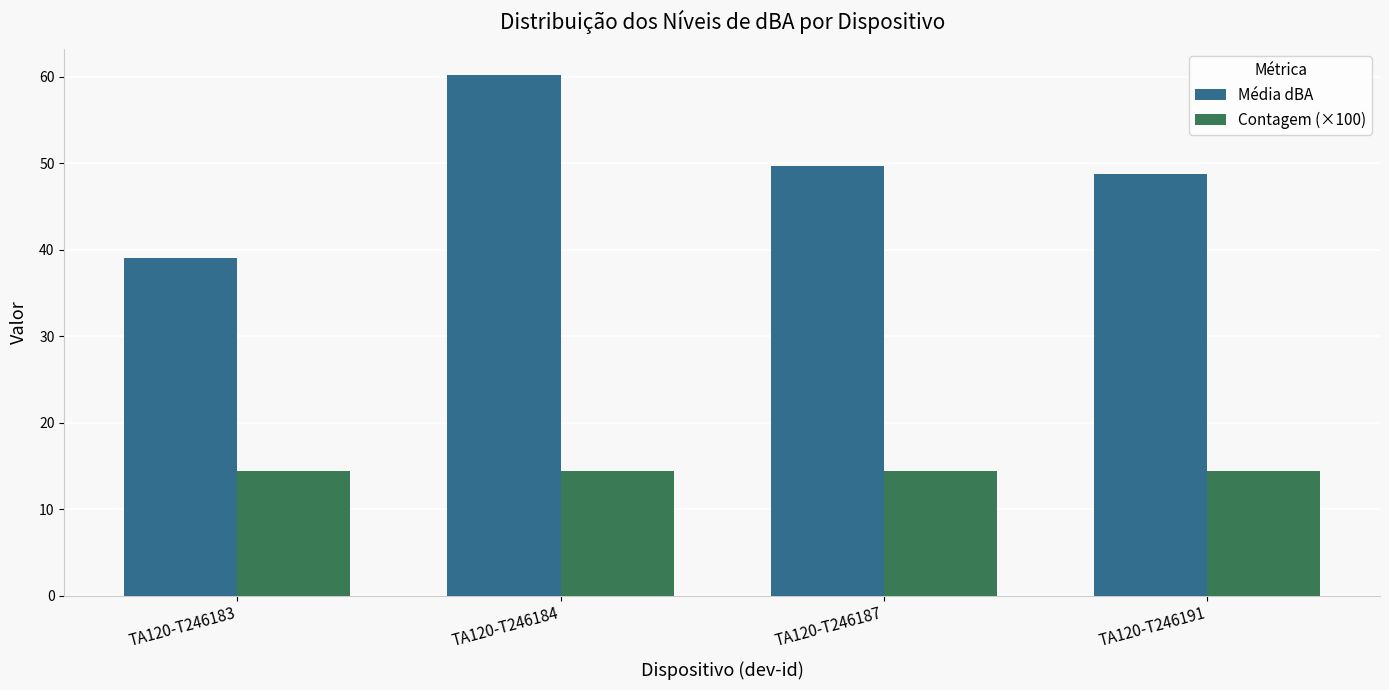

The Média dBA series shows 64.2 at TA120-T246191. True or false?

False